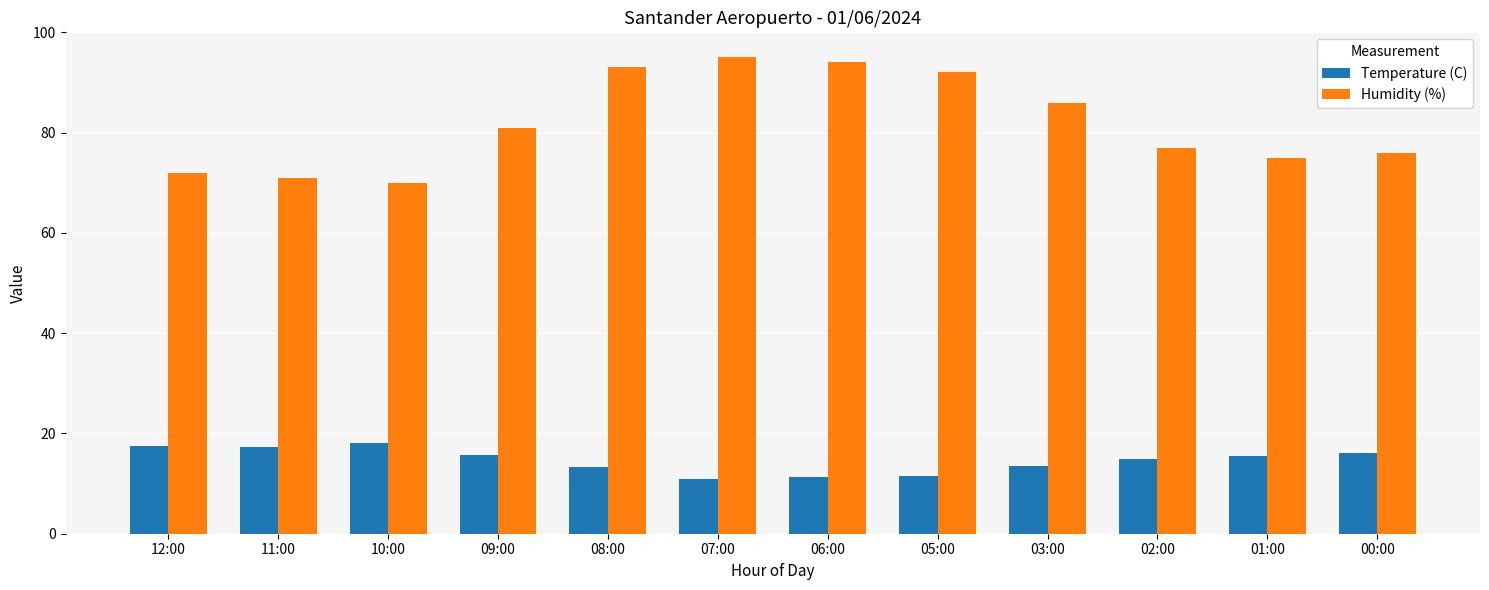

How many groups of bars are there?

12